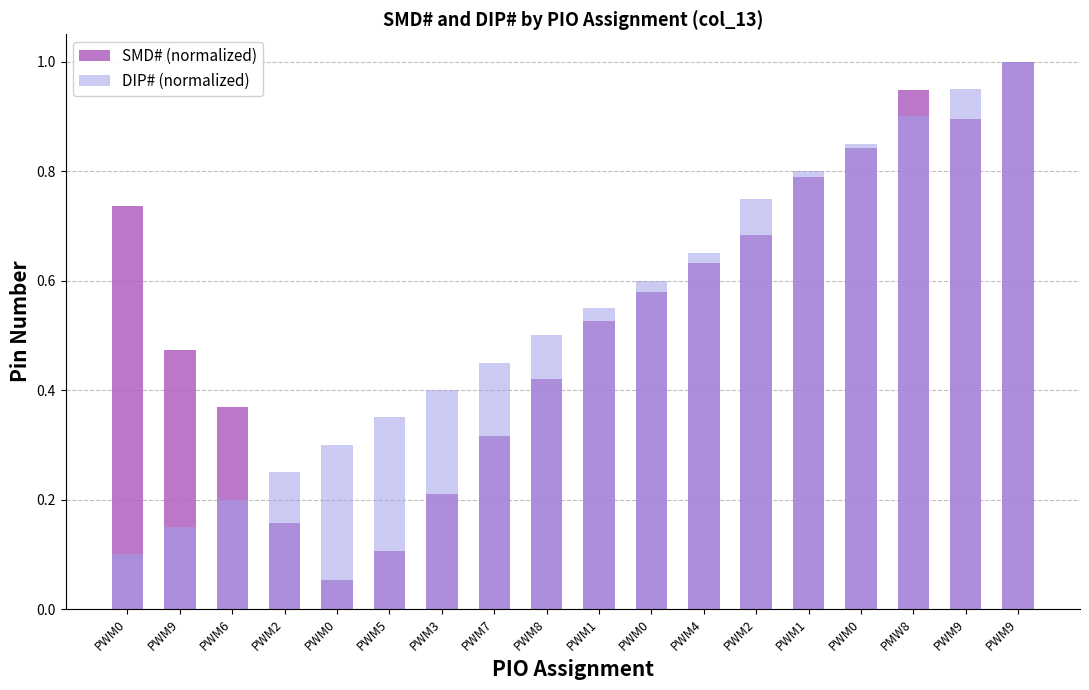

Which series has the largest total across all categories?

DIP# (normalized)